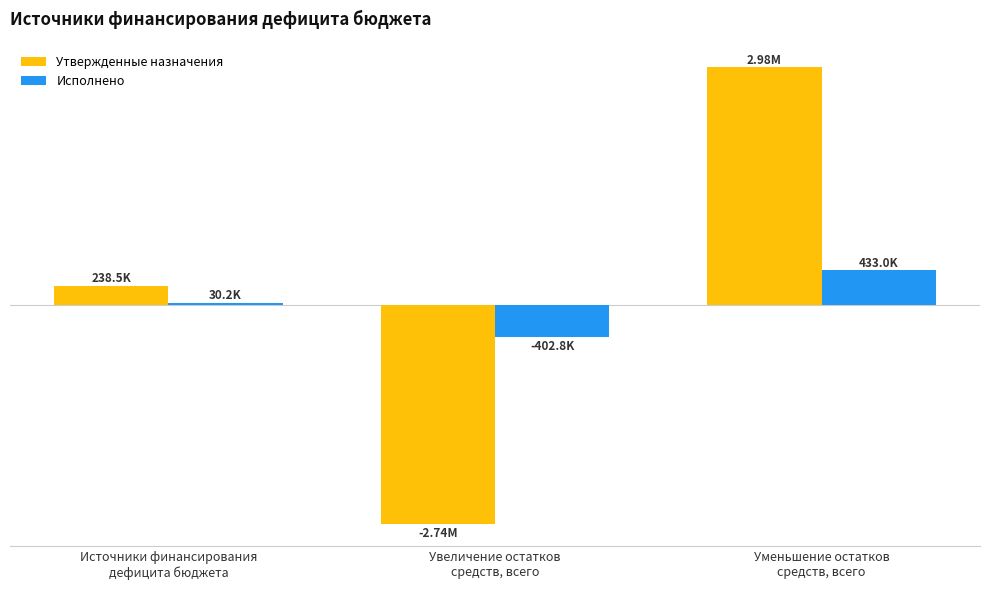

What are all the series names shown in the legend?

Утвержденные назначения, Исполнено